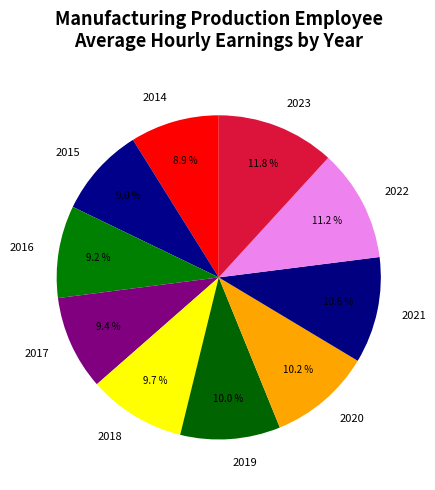

Does 2023 represent more than half of the total?

No